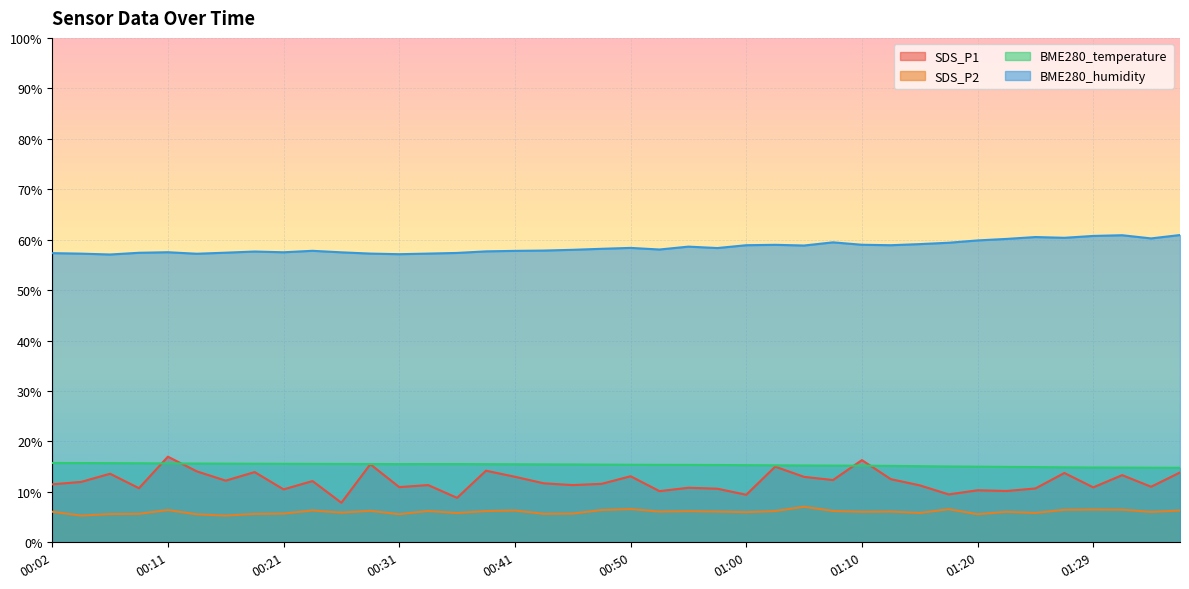

Between 00:14 and 01:22, which series saw the biggest shift?

SDS_P1